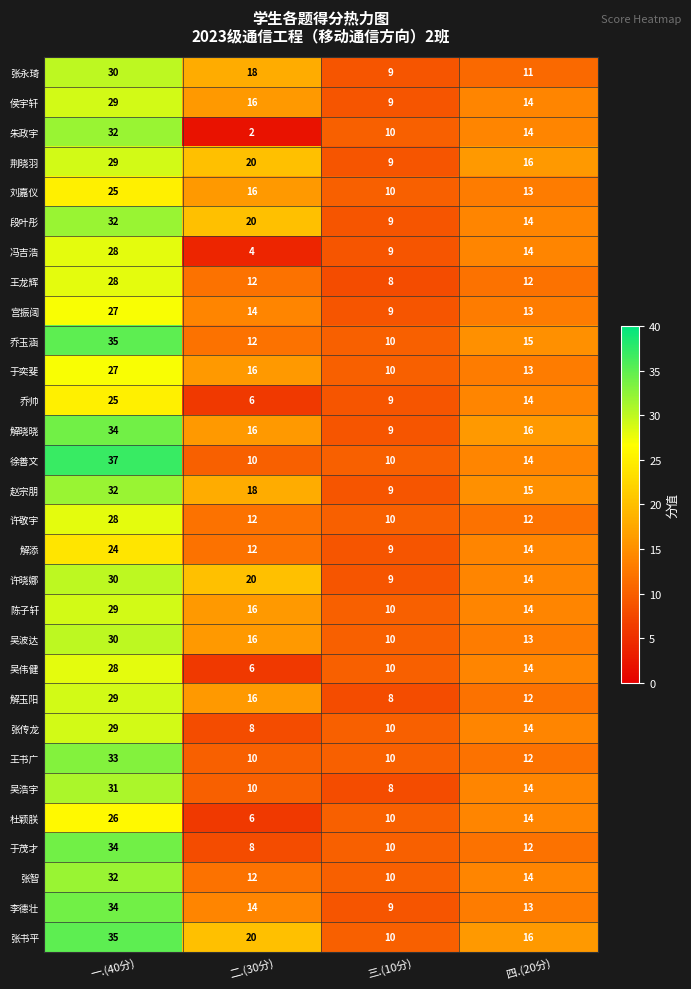

What is the sum of all 赵宗朋 values?

74